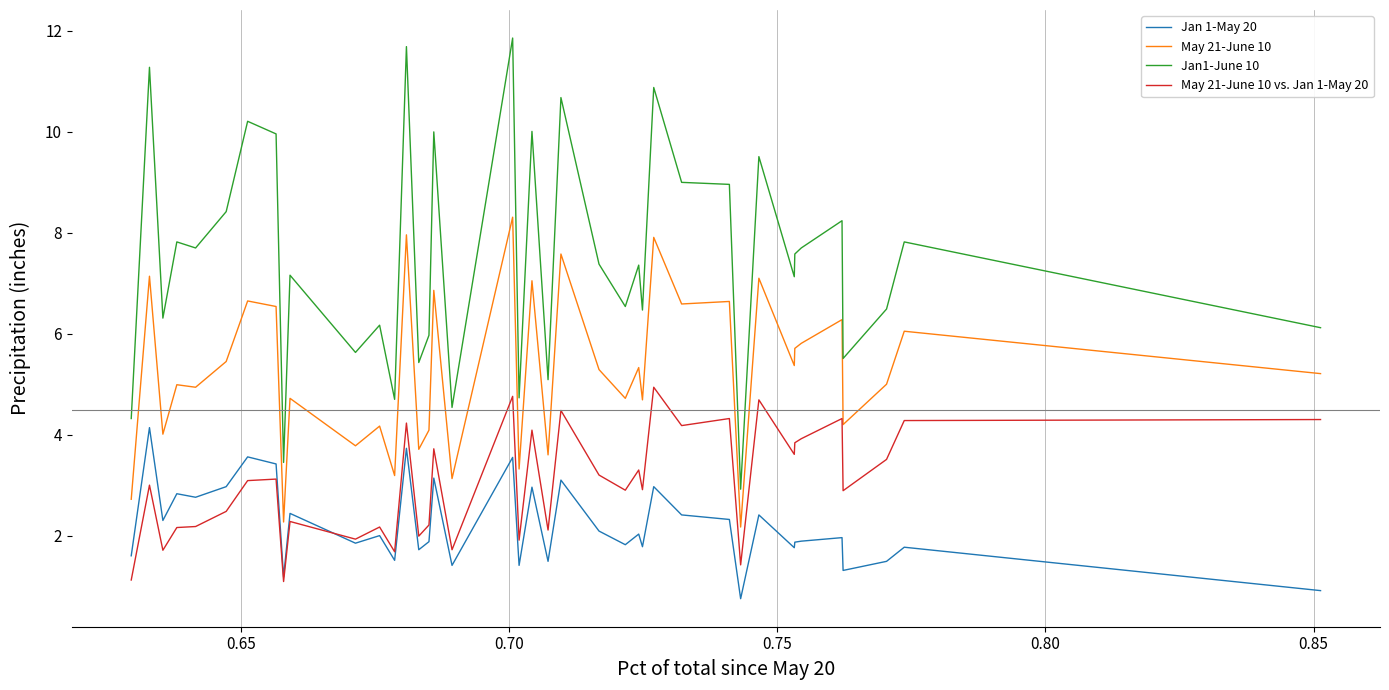

Which series has the largest range (max minus min)?

Jan1-June 10